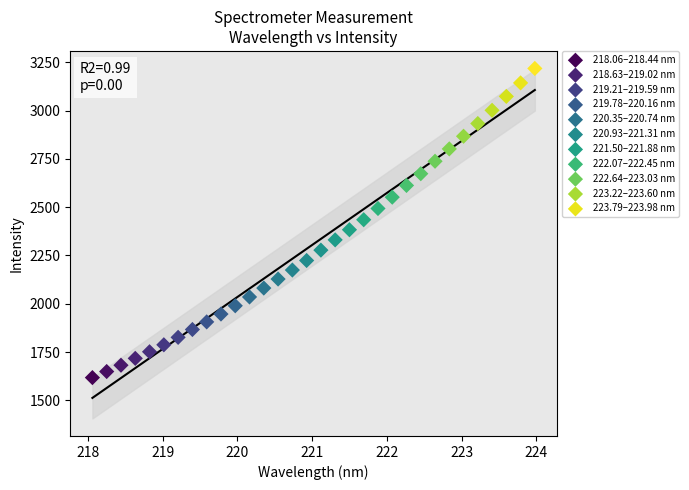

What are all the series names shown in the legend?

218.06–218.44 nm, 218.63–219.02 nm, 219.21–219.59 nm, 219.78–220.16 nm, 220.35–220.74 nm, 220.93–221.31 nm, 221.50–221.88 nm, 222.07–222.45 nm, 222.64–223.03 nm, 223.22–223.60 nm, 223.79–223.98 nm